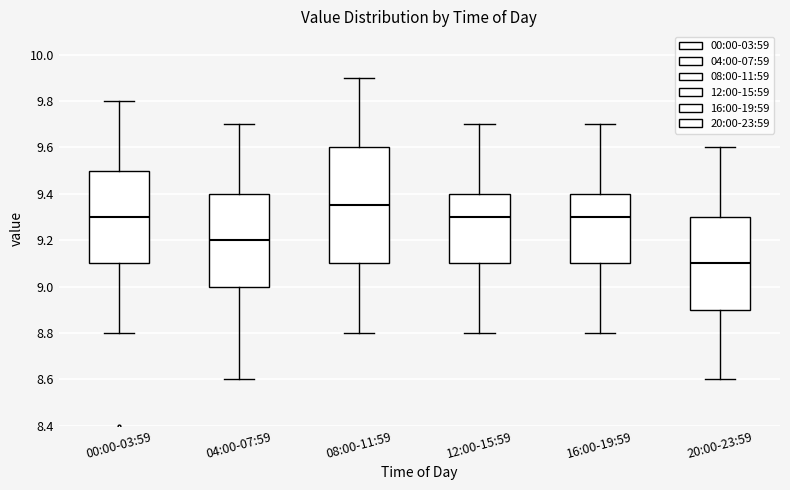

Reading left to right, transcribe this box plot: for each box, give where its median line is, the range the box spans, and where its two whiskers end, as read against the y-axis. The values are not printed on the chart, so give them approximately, as read against the axis.

00:00-03:59: median 9.30, box 9.10 to 9.50, whiskers 8.80 to 9.80
04:00-07:59: median 9.20, box 9.00 to 9.40, whiskers 8.60 to 9.70
08:00-11:59: median 9.36, box 9.10 to 9.60, whiskers 8.80 to 9.90
12:00-15:59: median 9.30, box 9.10 to 9.40, whiskers 8.80 to 9.70
16:00-19:59: median 9.30, box 9.10 to 9.40, whiskers 8.80 to 9.70
20:00-23:59: median 9.10, box 8.90 to 9.30, whiskers 8.60 to 9.60